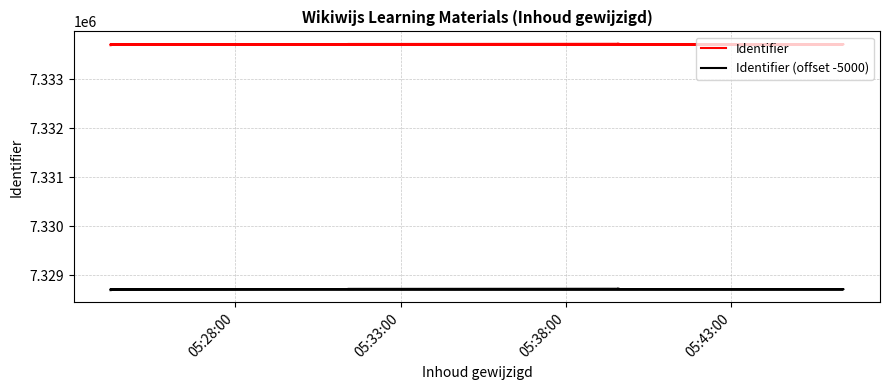

Reading left to right, transcribe all the data shown in this chart.

Identifier: 7333693	7333694	7333696	7333698	7333700	7333703	7333705	7333707	7333709	7333711	7333712	7333714	7333717	7333721	7333723
Identifier (offset -5000): 7328693	7328694	7328696	7328698	7328700	7328703	7328705	7328707	7328709	7328711	7328712	7328714	7328717	7328721	7328723